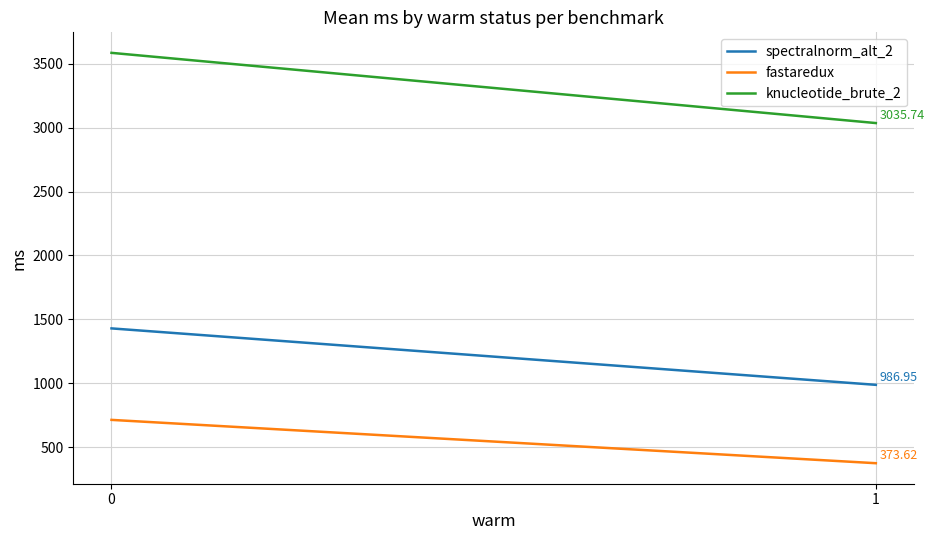

Reading left to right, transcribe all the data shown in this chart.

spectralnorm_alt_2: 0=1428.7	1=987.0
fastaredux: 0=712.7	1=373.6
knucleotide_brute_2: 0=3585.3	1=3035.7